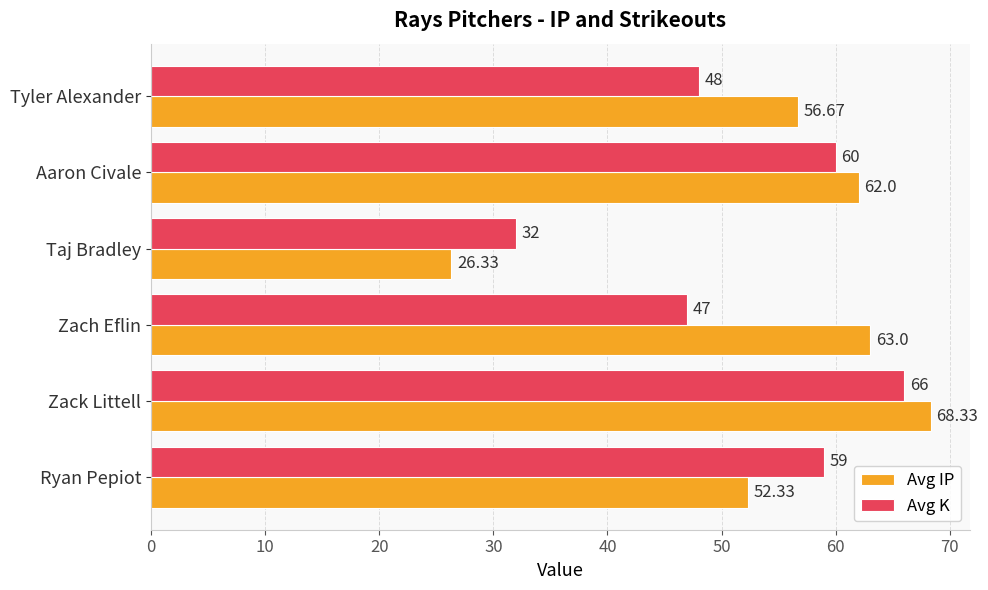

What is the difference between the maximum and minimum values in the Avg IP series?

42.0